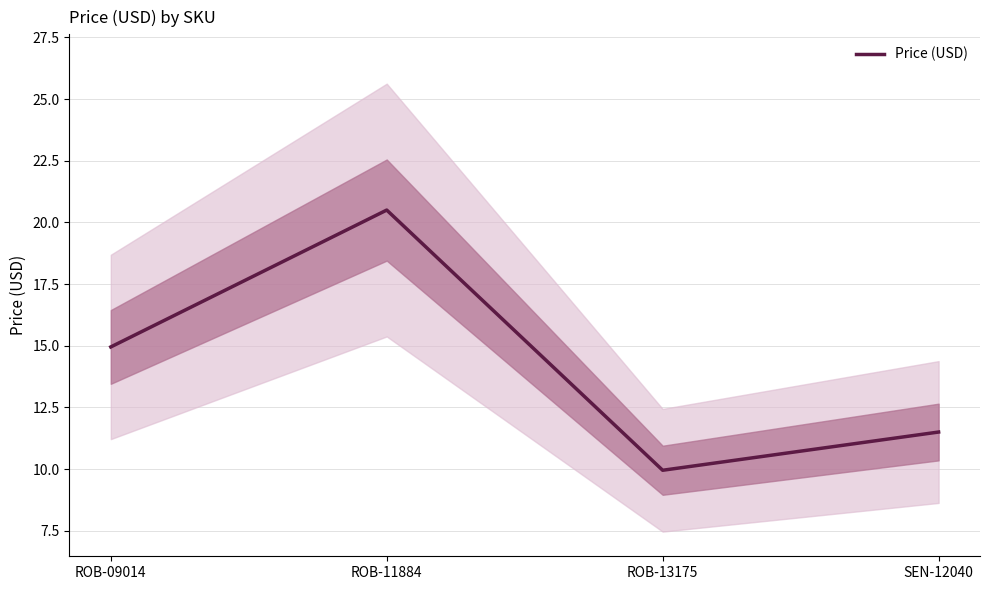

Rank the categories by value from highest to lowest.

ROB-11884, ROB-09014, SEN-12040, ROB-13175